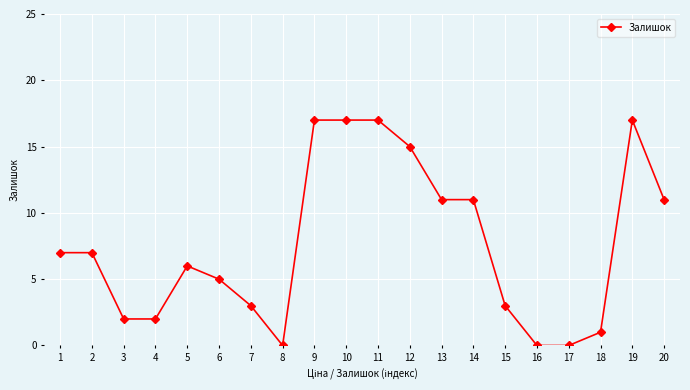

Reading left to right, what are all the values shown in this chart?

7	7	2	2	6	5	3	0	17	17	17	15	11	11	3	0	0	1	17	11